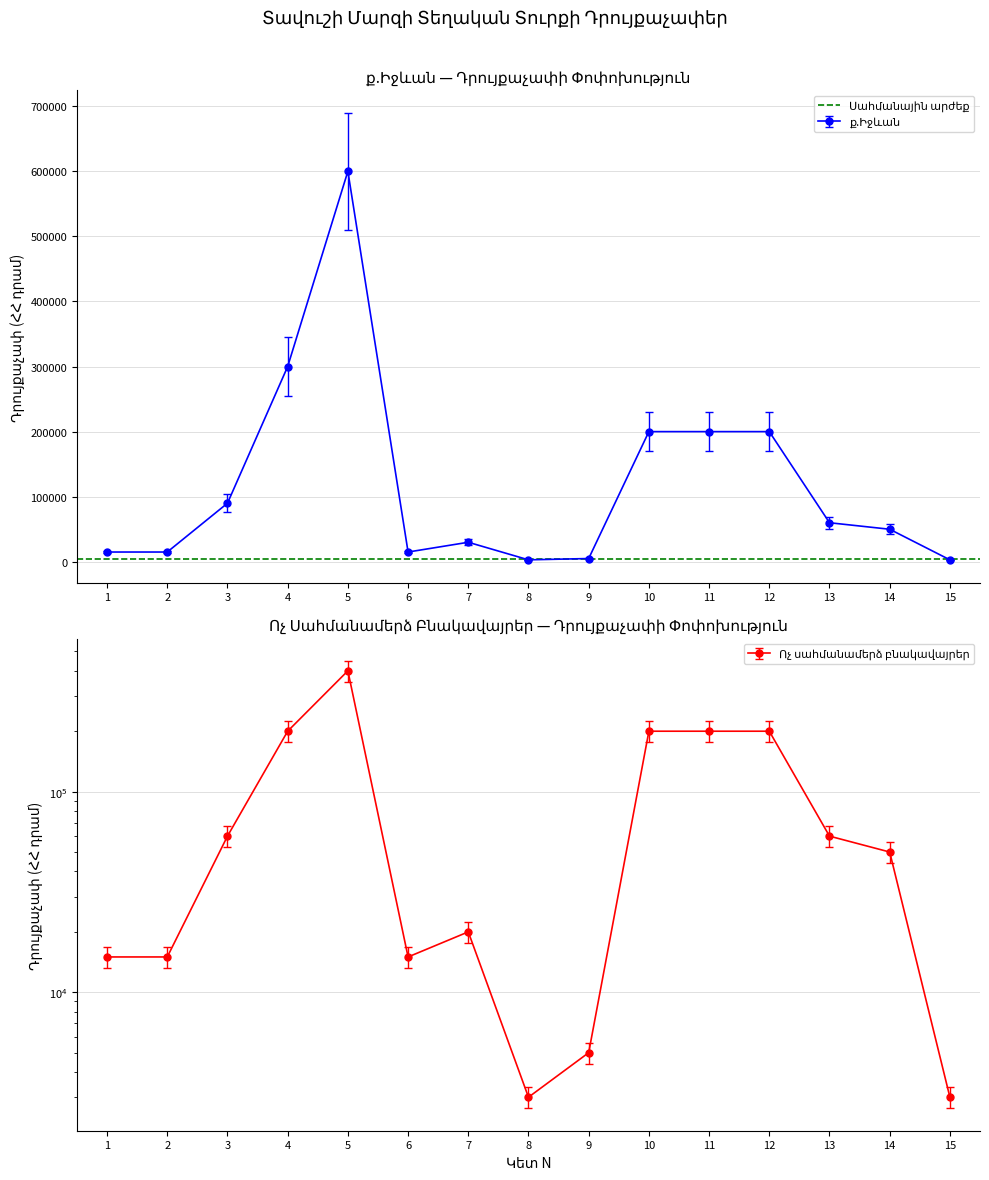

How many lines are shown in the chart?

2